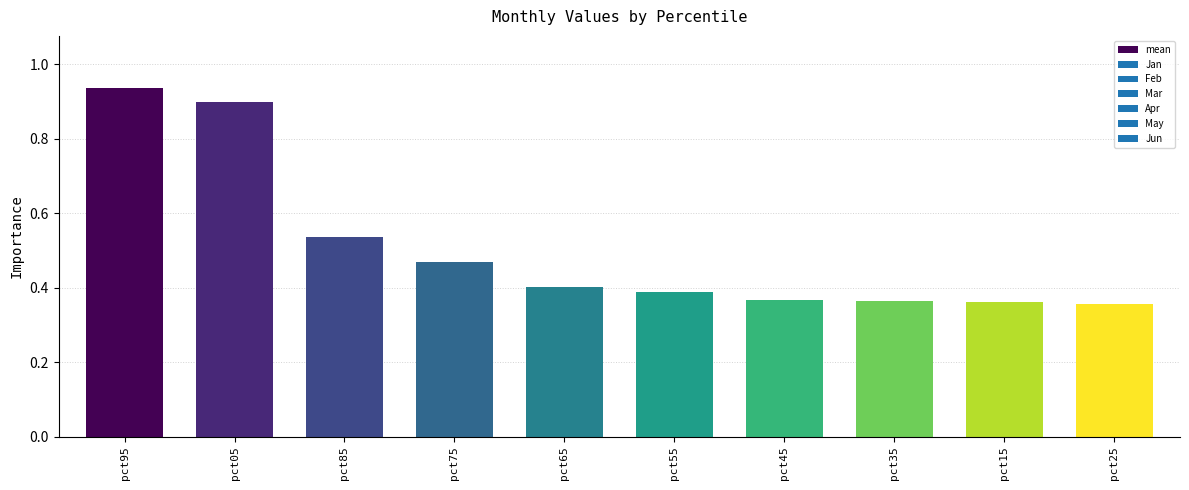

What is the sum of all values?

5.1